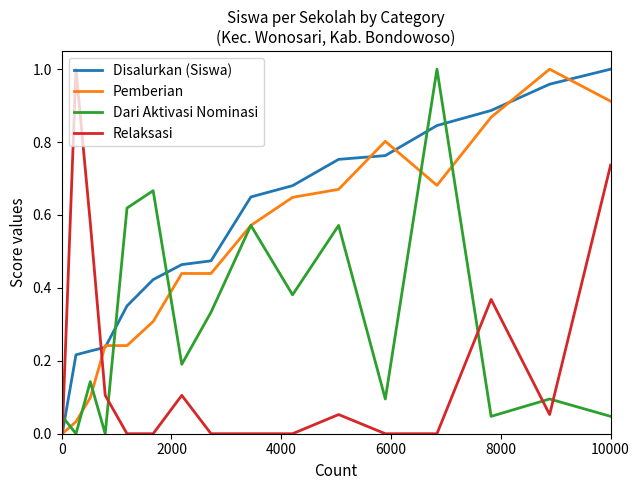

Which series has the largest total across all categories?

Disalurkan (Siswa)